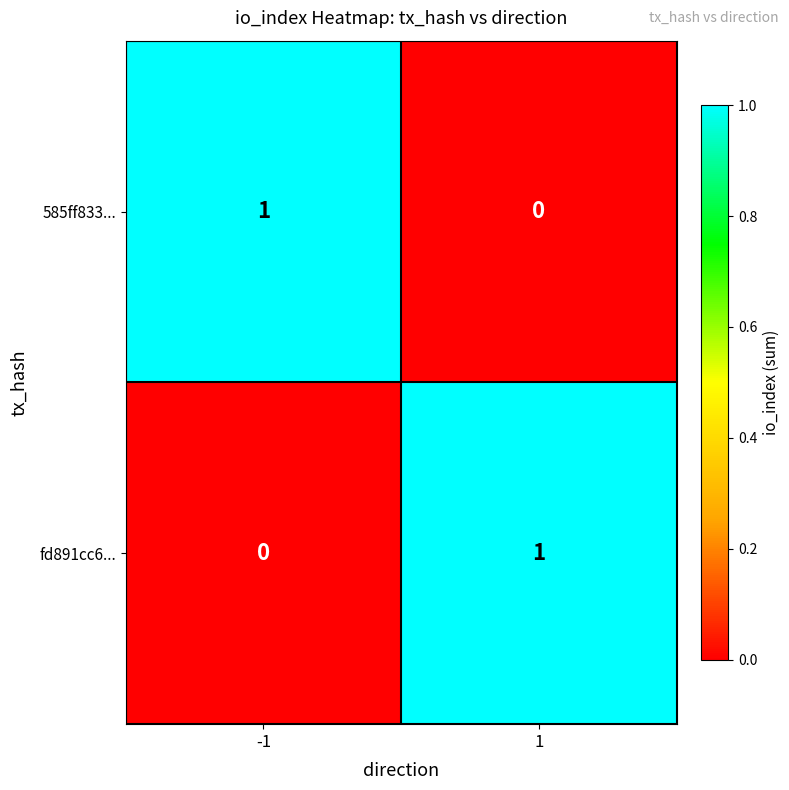

At 1, list the series in order from largest to smallest.

fd891cc6..., 585ff833...